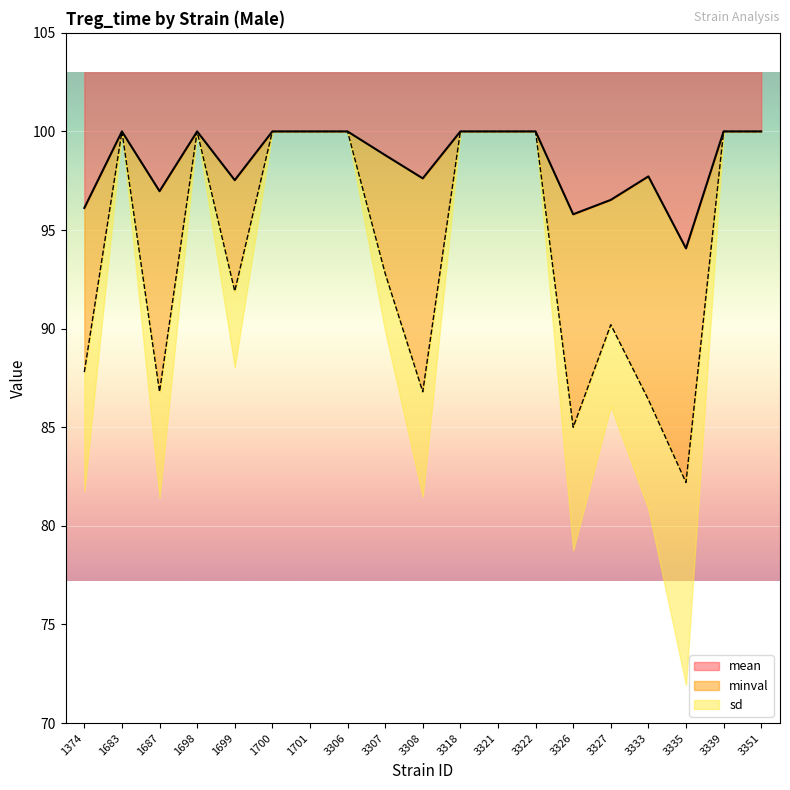

What is the lowest value of the mean series?

94.1